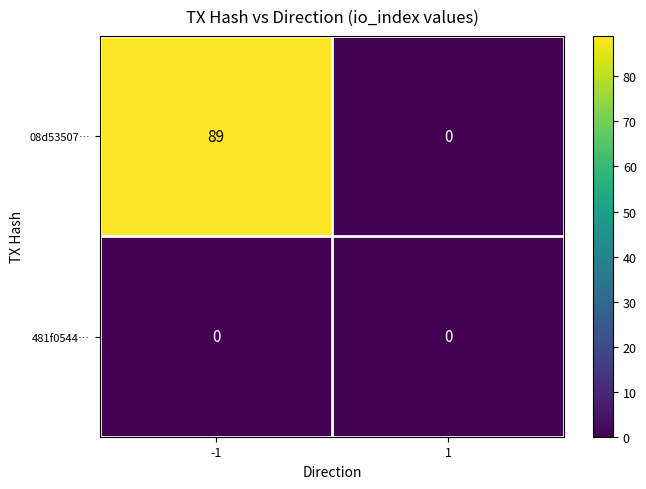

Rank the series at -1 from highest to lowest value.

08d53507…, 481f0544…